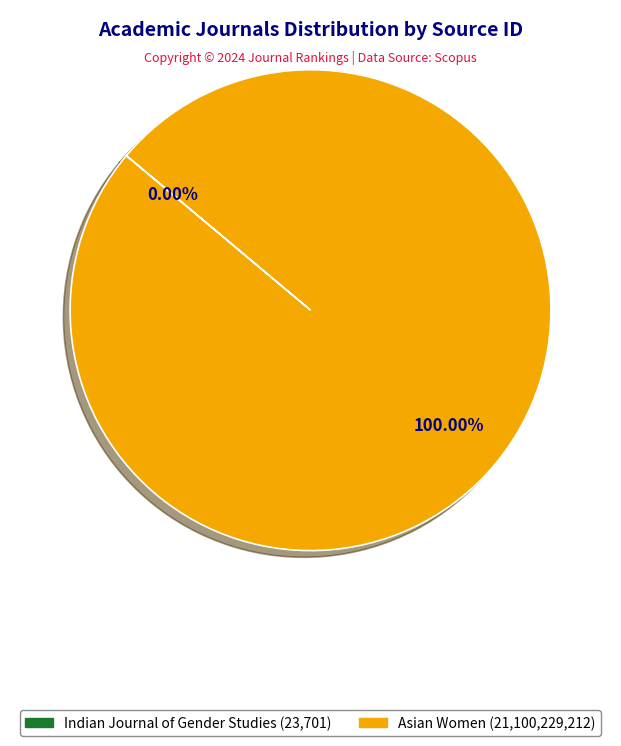

Which category has the biggest portion of the pie?

Asian Women